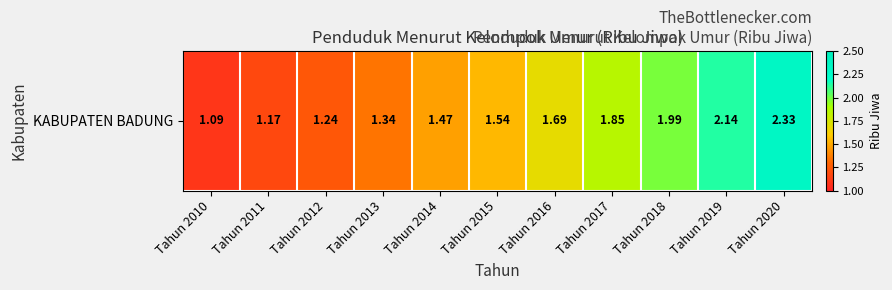

Reading left to right, what are all the values shown in this chart?

Tahun 2010=1.1	Tahun 2011=1.2	Tahun 2012=1.2	Tahun 2013=1.3	Tahun 2014=1.5	Tahun 2015=1.5	Tahun 2016=1.7	Tahun 2017=1.9	Tahun 2018=2.0	Tahun 2019=2.1	Tahun 2020=2.3